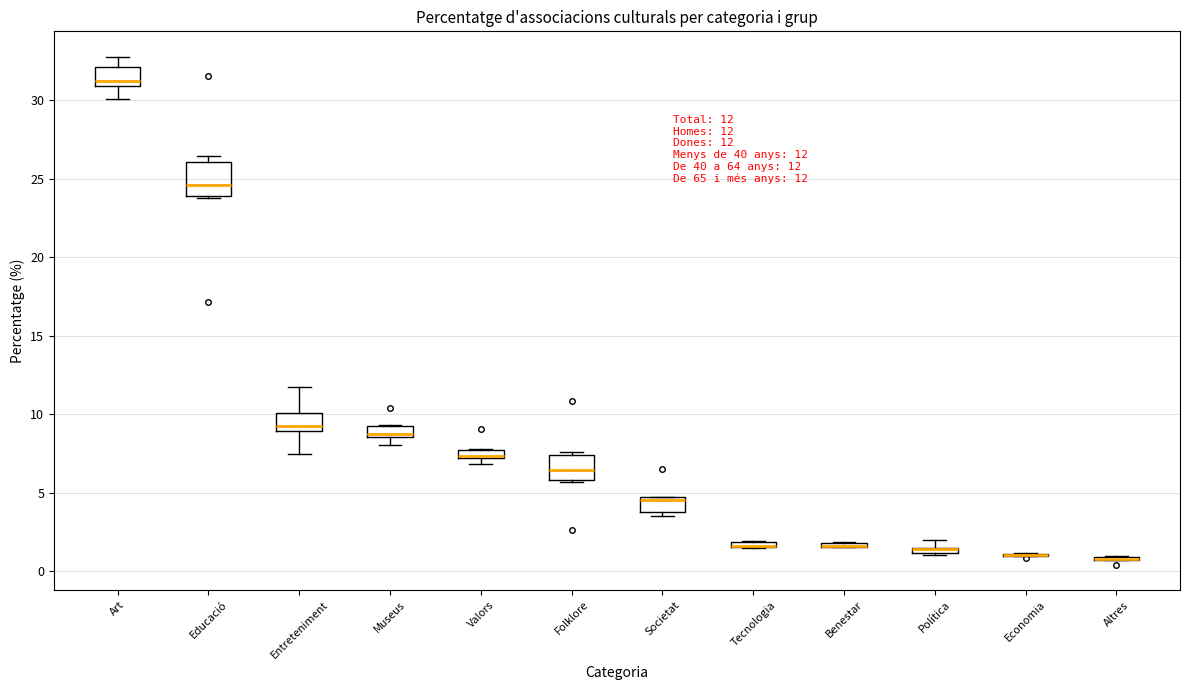

Comparing the boxes themselves (not the whiskers), which one is the tallest?

Educació